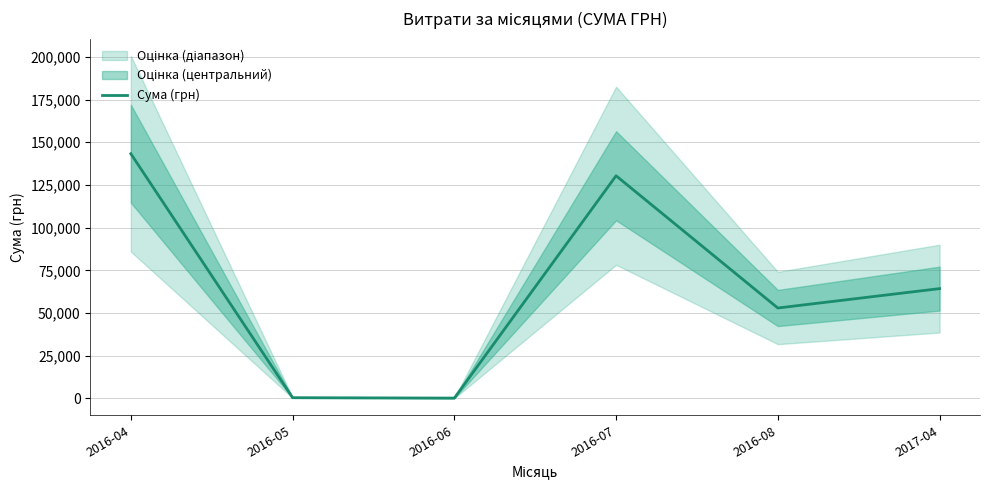

What is the smallest value displayed?

176.0